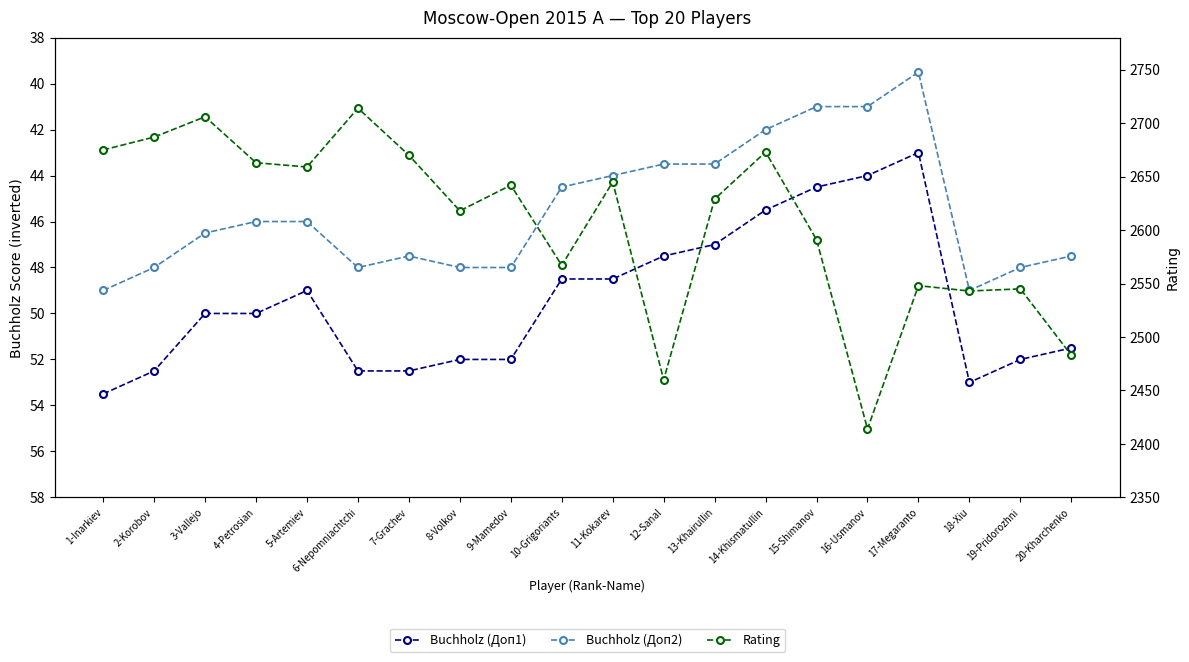

What is the difference between the Buchholz (Доп2) values at 9-Mamedov and 15-Shimanov?

7.0